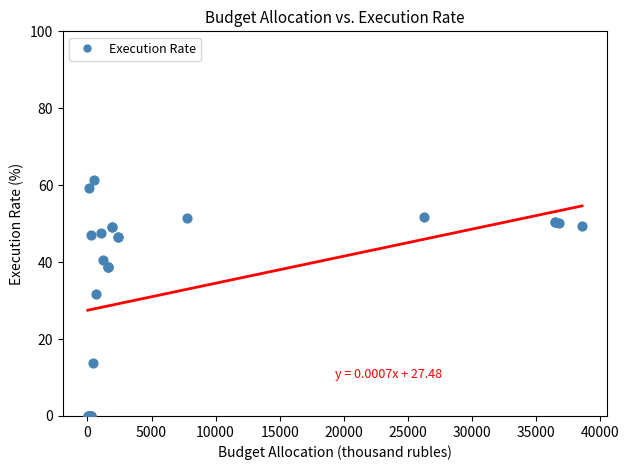

What Y value in the scatter plot is closest to 30?

31.6